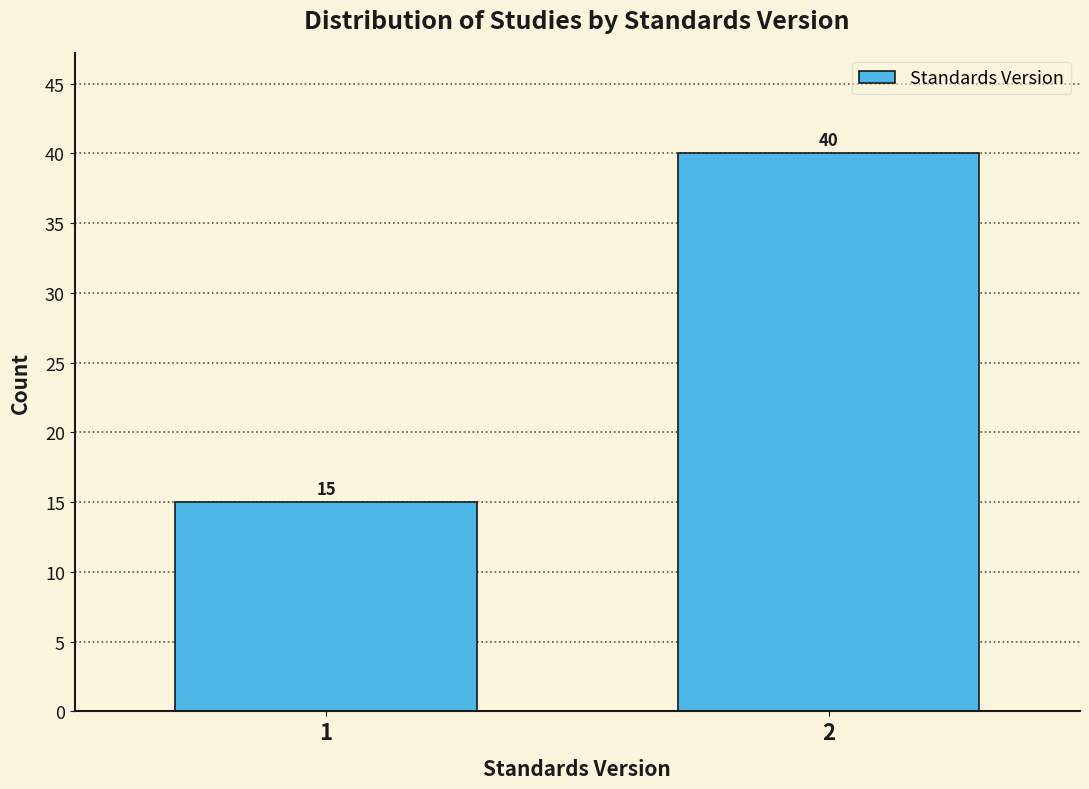

Reading left to right, transcribe all the data shown in this chart.

15	40